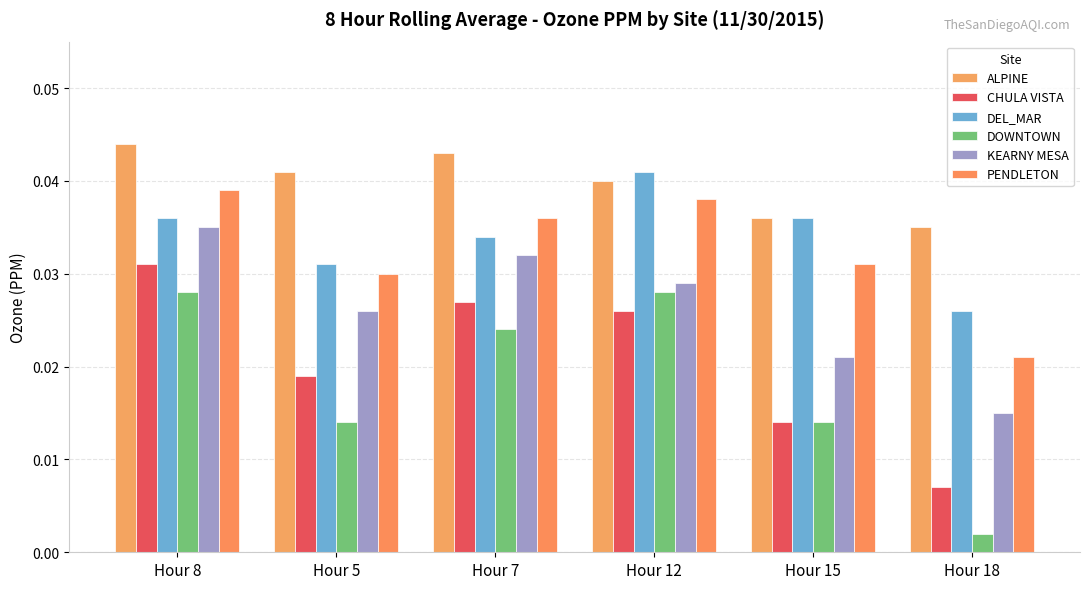

How many bars are there in each group?

6